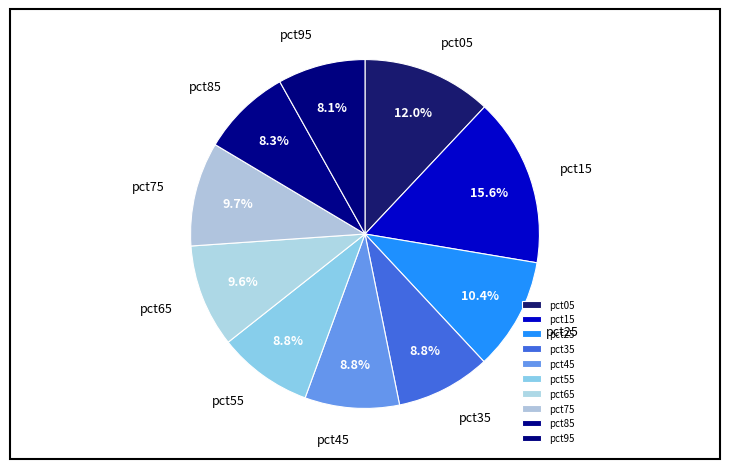

The pct25 slice represents 3% of the pie. True or false?

False